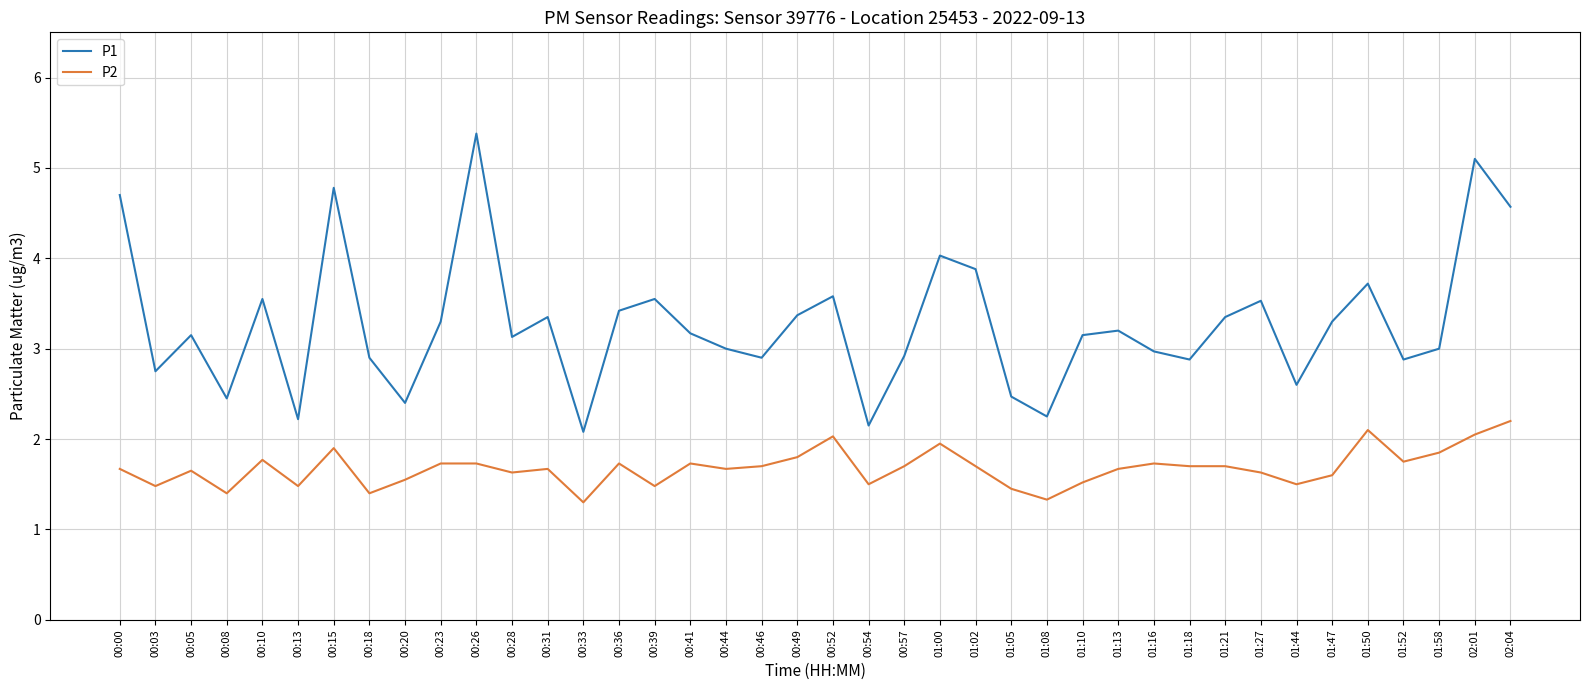

Is the value of P2 at 01:02 greater than the value of P1 at 01:05?

No